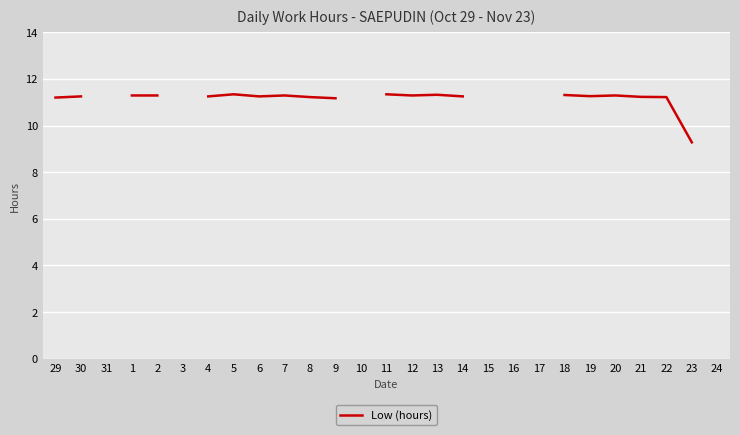

How many categories are shown in the chart?

27